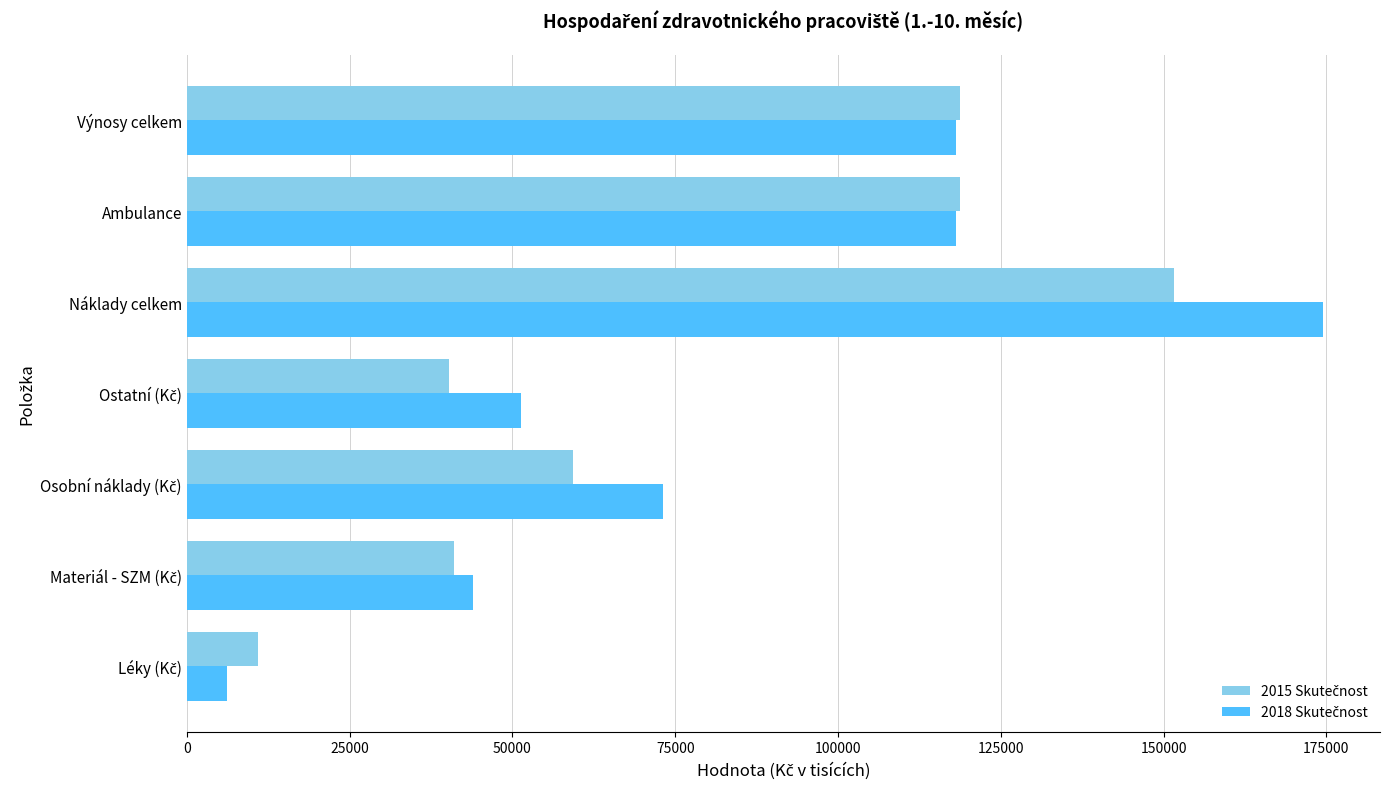

What is the smallest value displayed?

6194.5